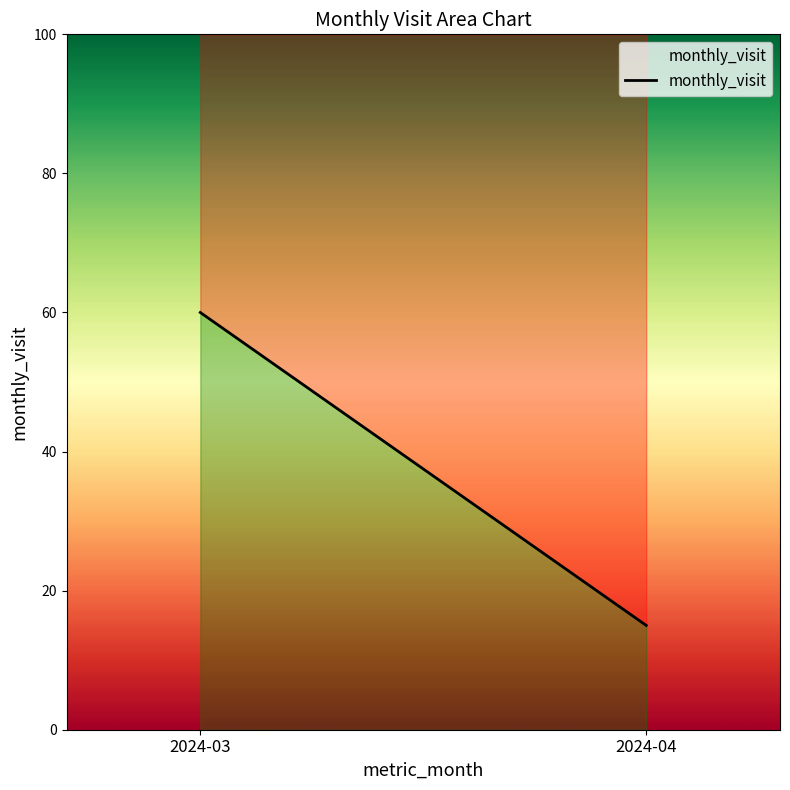

What is the maximum value shown in the chart?

60